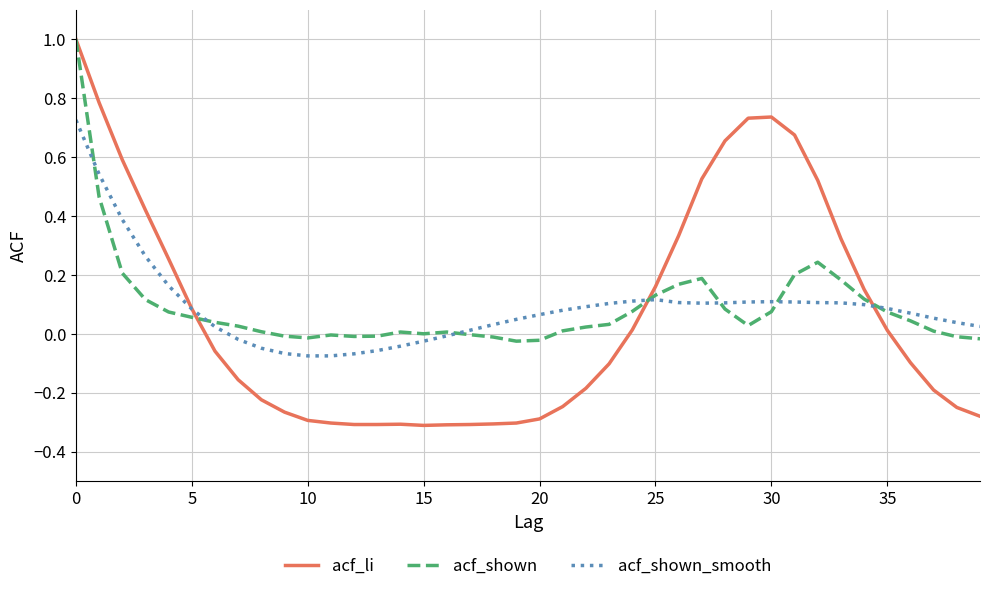

What is the maximum value for acf_li?

1.0